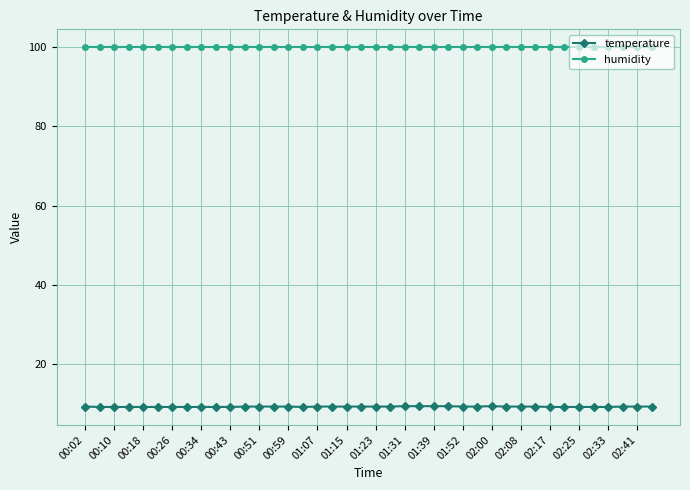

Count the temperature values in the range 9 to 10.

40